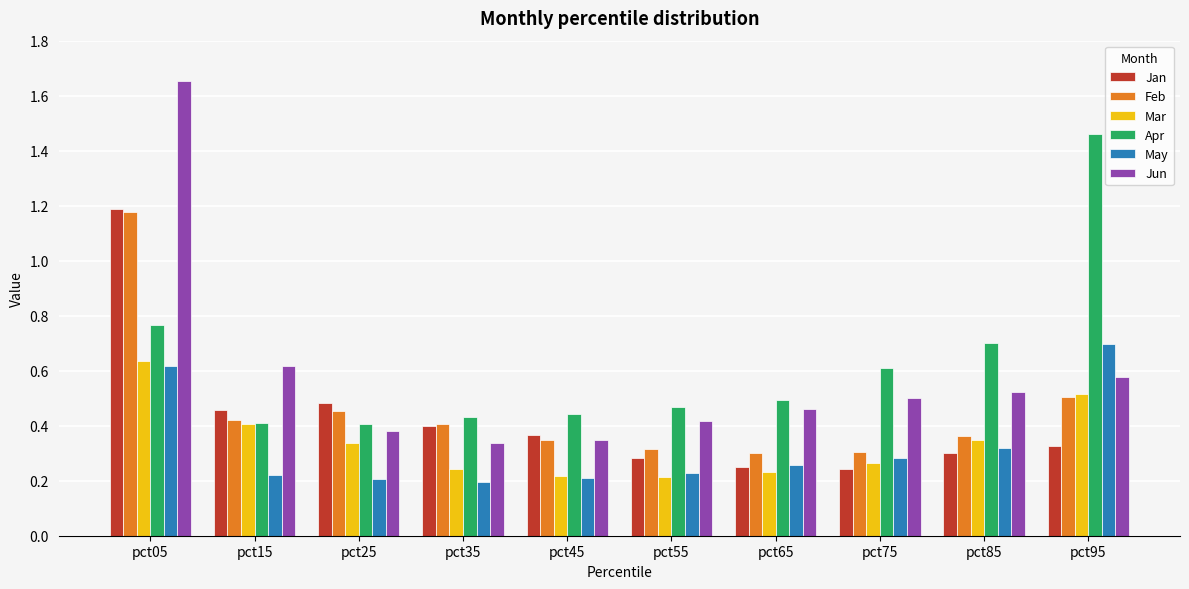

Count the May values in the range 0 to 1.

10